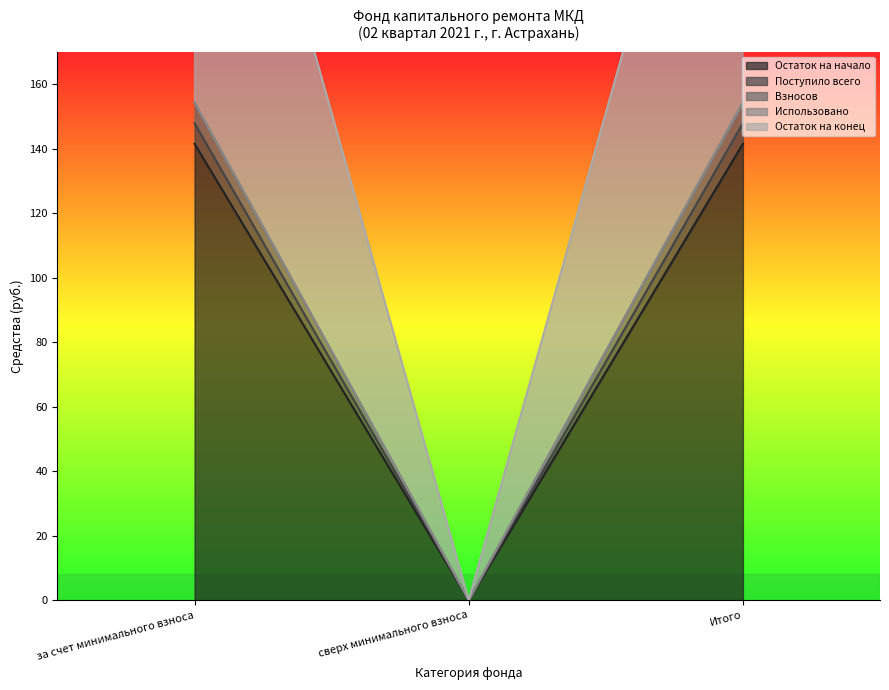

What is the label of the 3rd point from the right?

за счет минимального взноса